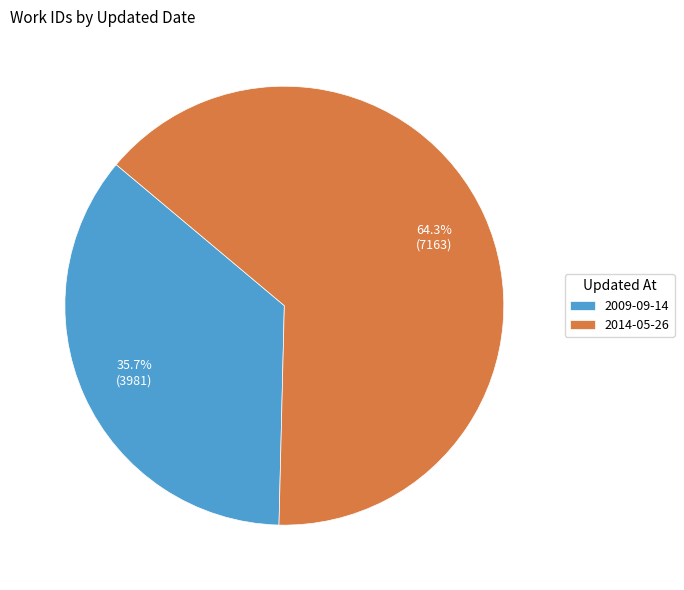

What is the ratio of the value at 2009-09-14 to the value at 2014-05-26?

0.6